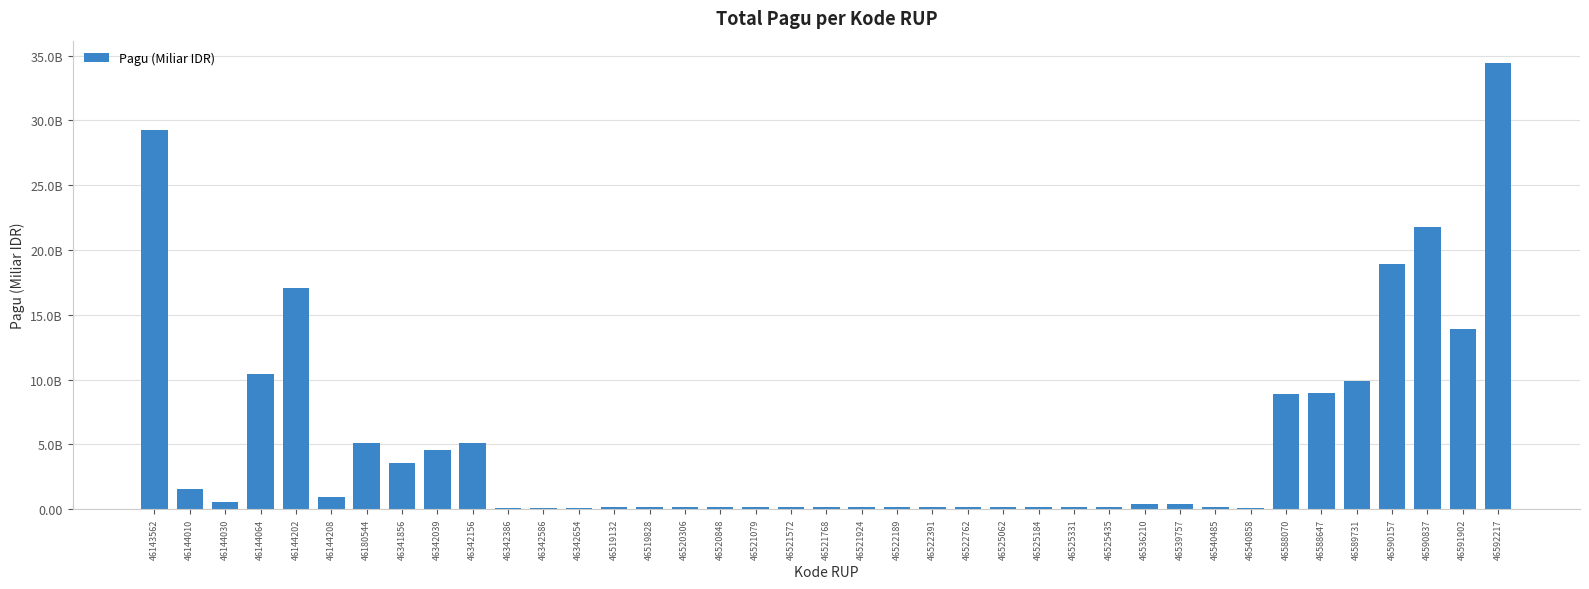

What is the average value?

5.1